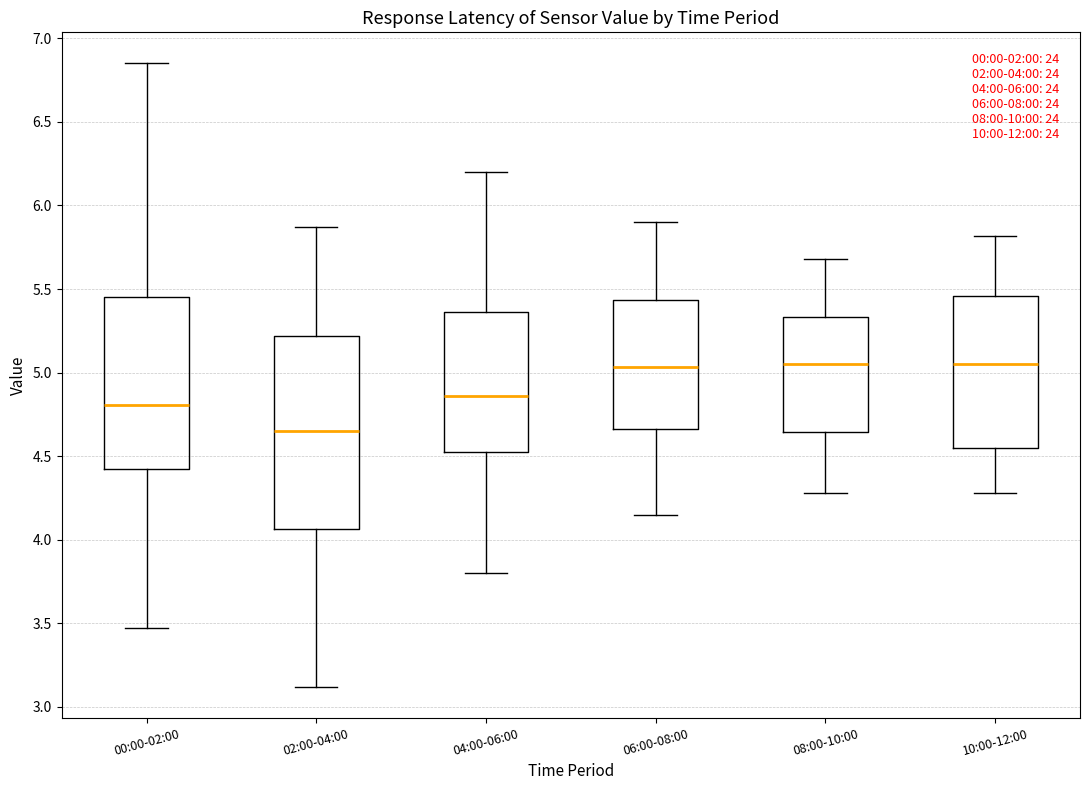

Which box is the tallest, from its lower edge to its upper edge?

02:00-04:00